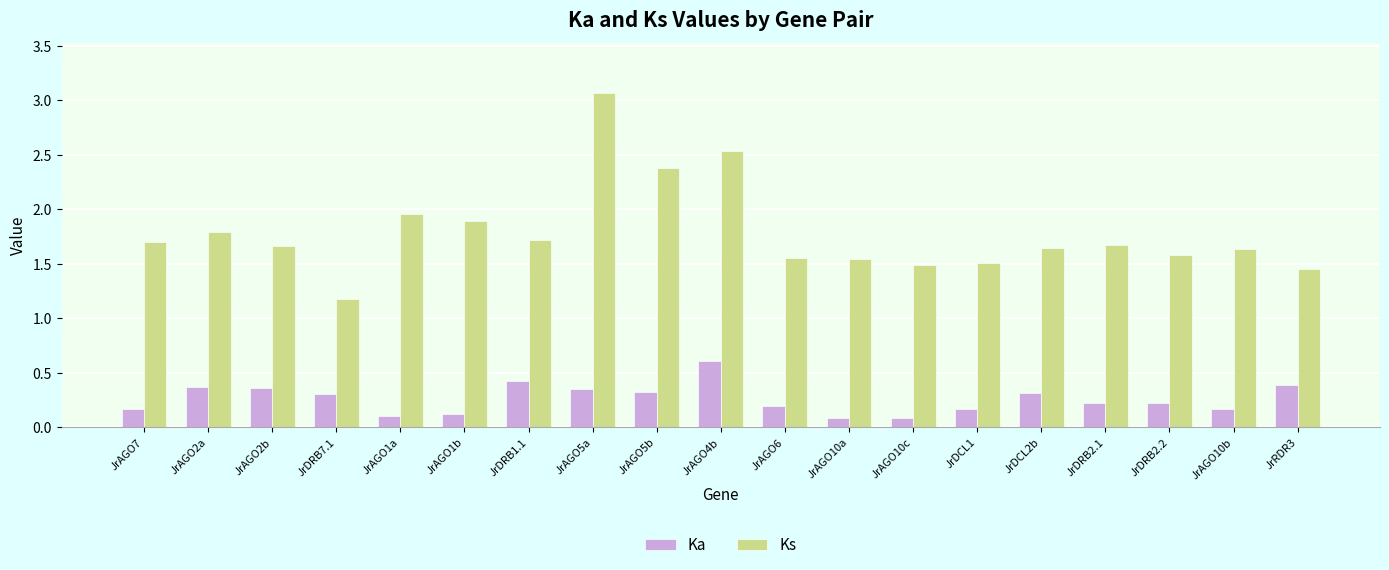

Is it true that Ks equals 0.6 at JrAGO10b?

False